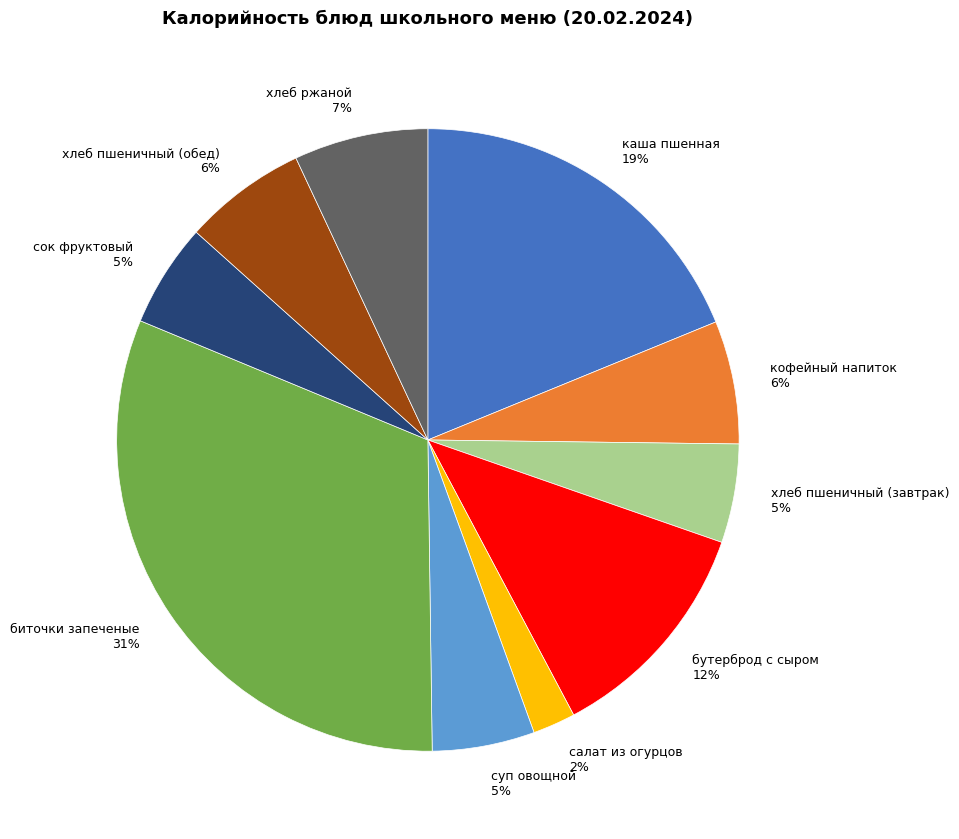

To the nearest percent, what is the difference between the хлеб пшеничный (завтрак) 5% and хлеб ржаной 7% slice percentages?

2%